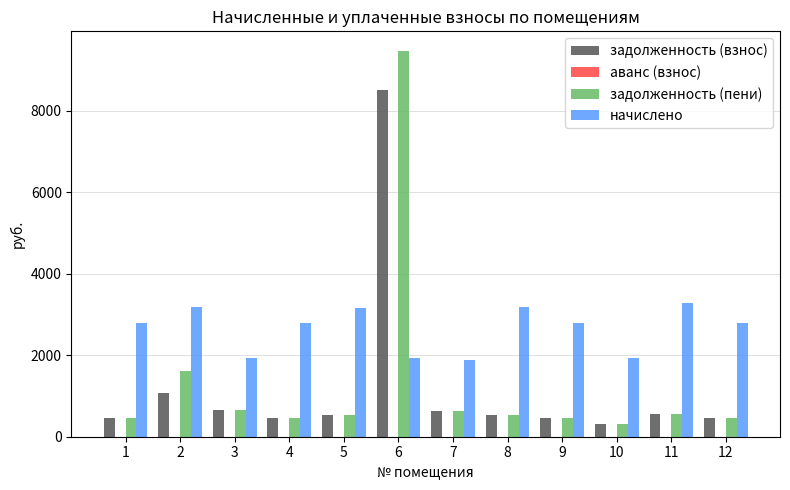

What value does the задолженность (взнос) series have at 4?

465.8